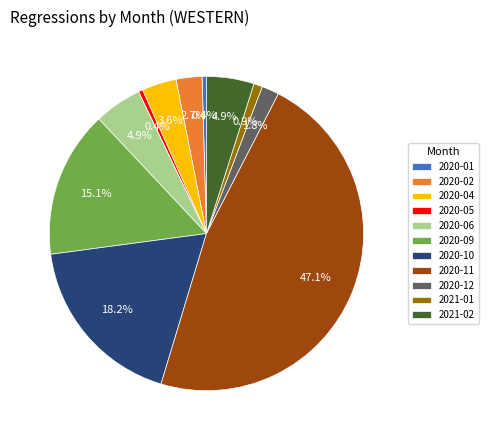

Which has a higher value, 2021-01 or 2020-02?

2020-02